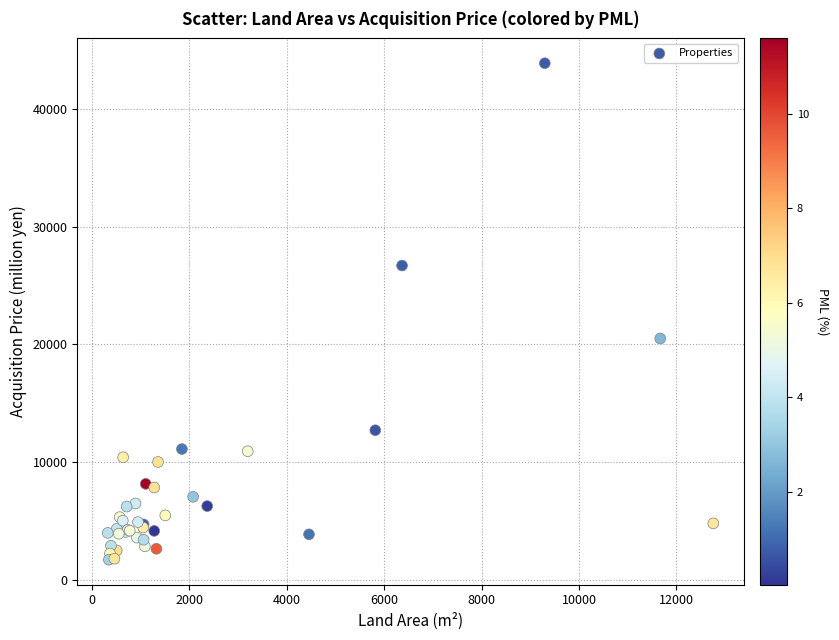

What Y value in the scatter plot is closest to 22795?

20500